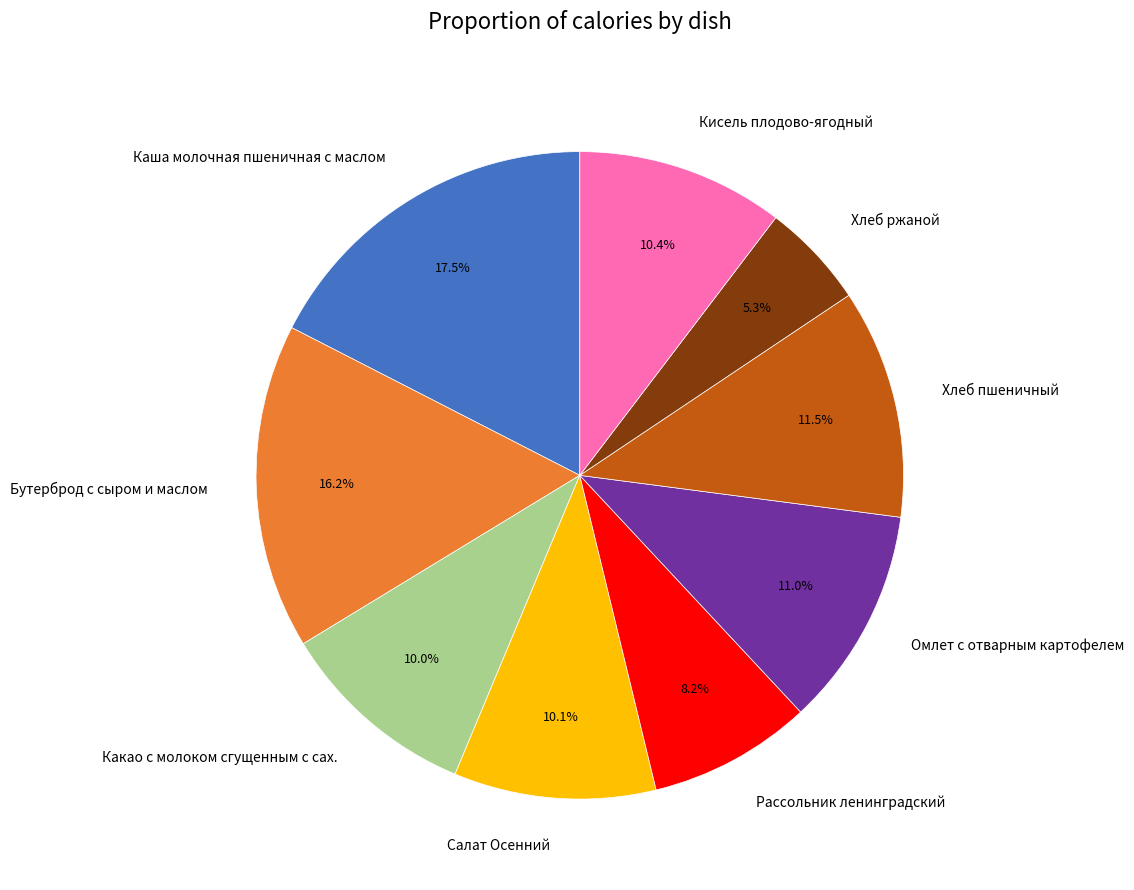

Is Салат Осенний the majority of the pie?

No